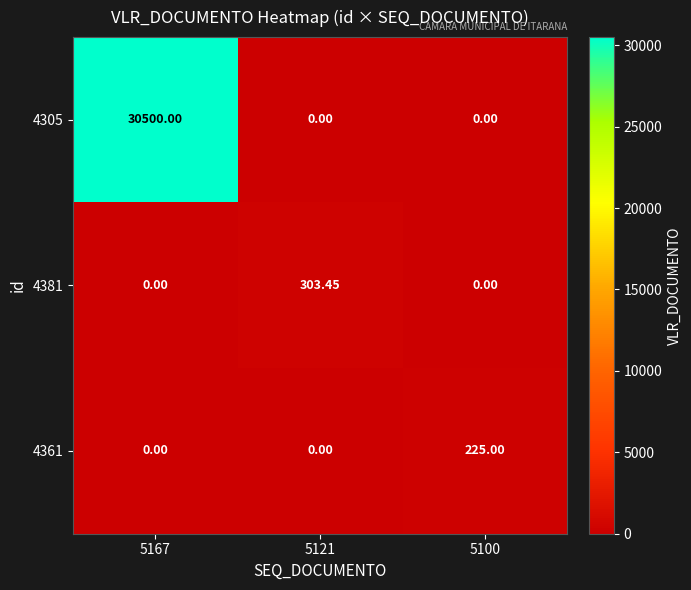

Reading left to right, list all the values displayed in this chart.

4305: 5167=30500.0	5121=0.0	5100=0.0
4381: 5167=0.0	5121=303.4	5100=0.0
4361: 5167=0.0	5121=0.0	5100=225.0